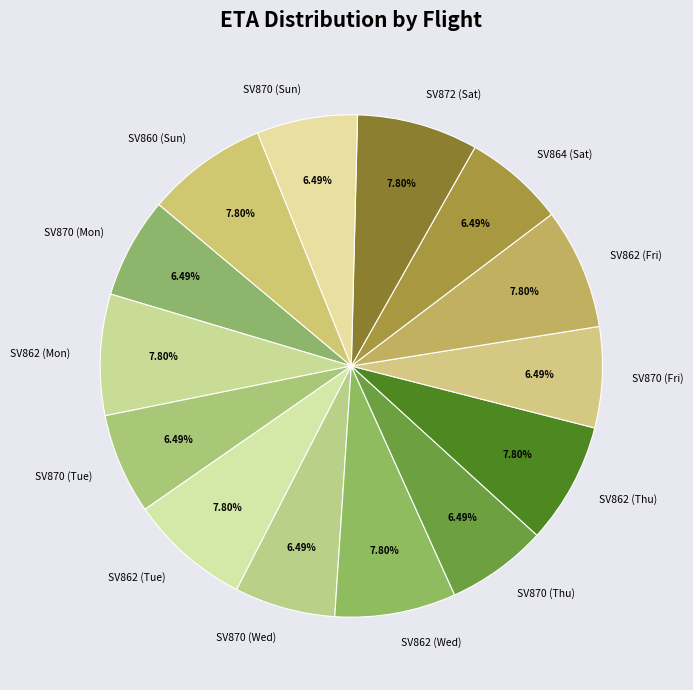

Do SV862 (Fri) and SV864 (Sat) together represent more than half of the pie?

No